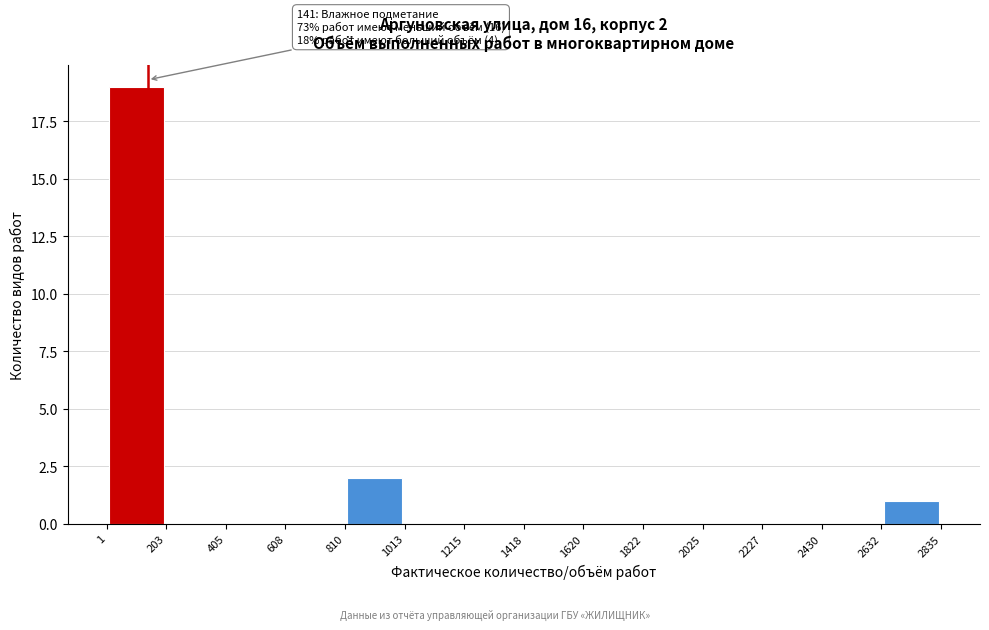

Which range on the x-axis has the tallest bar?

1 to 203